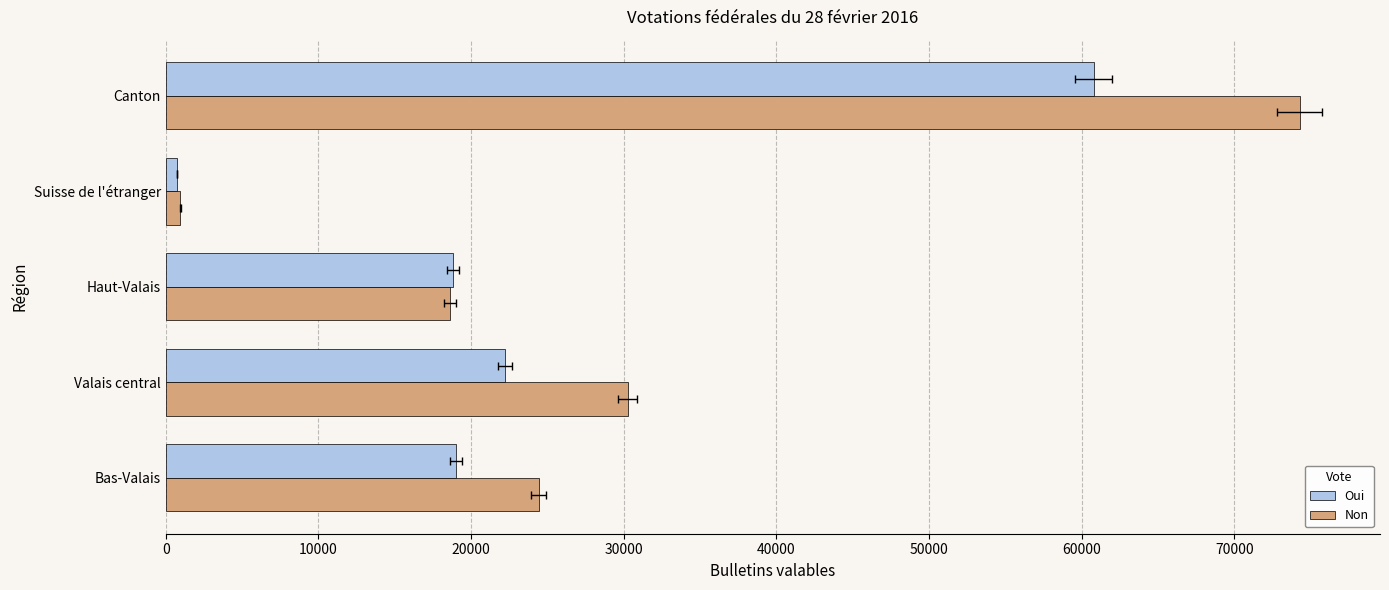

What is the difference between the second highest and second lowest values in the Non series?

11632